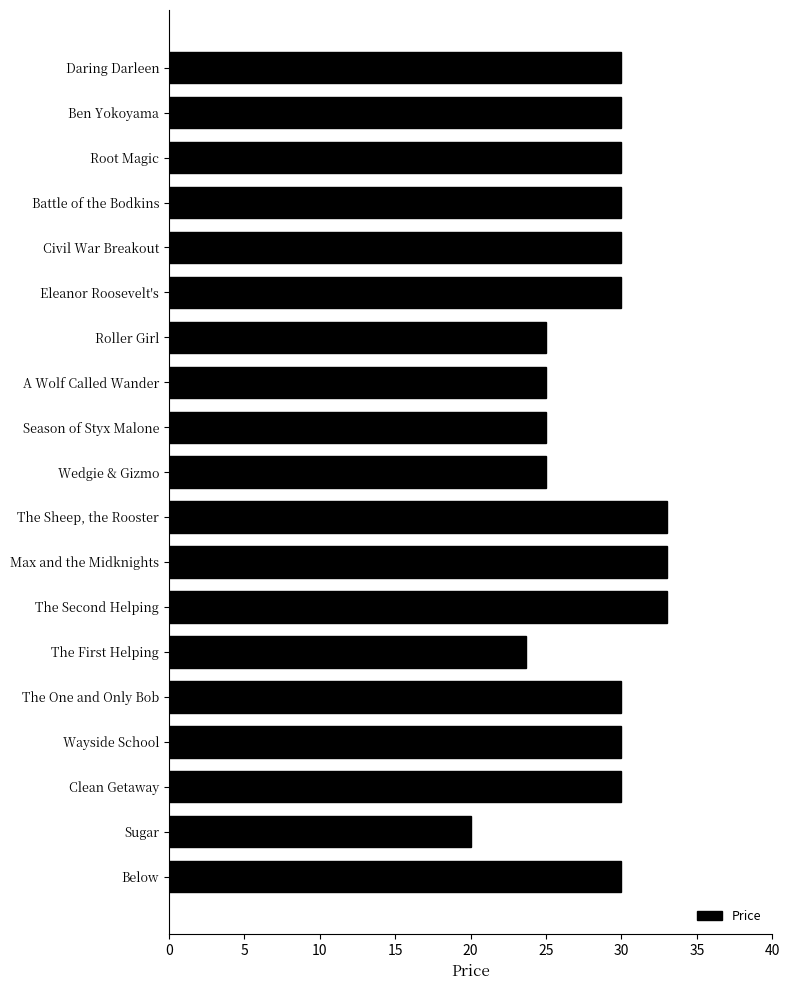

What is the difference between the maximum and minimum values?

13.0